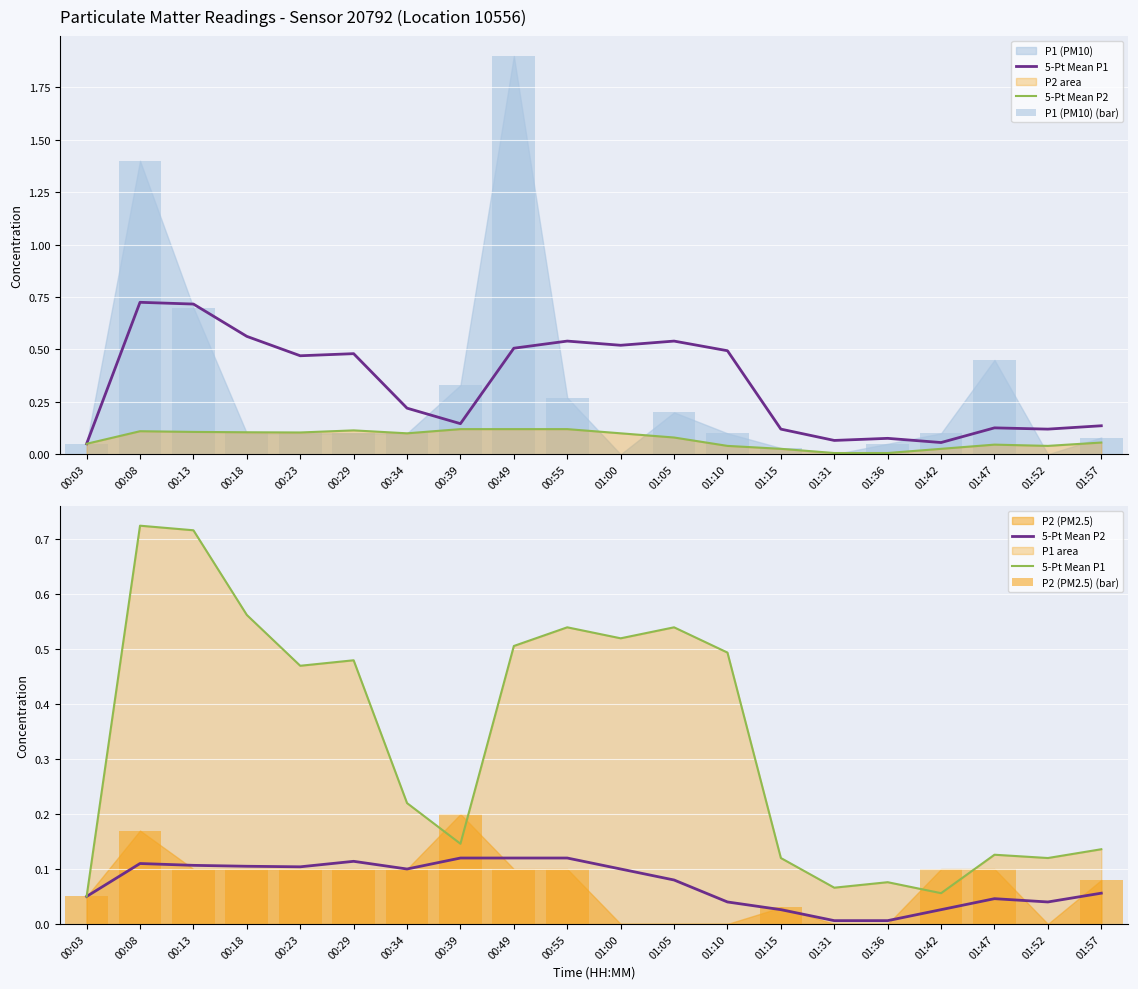

What position from the left is 00:23?

5